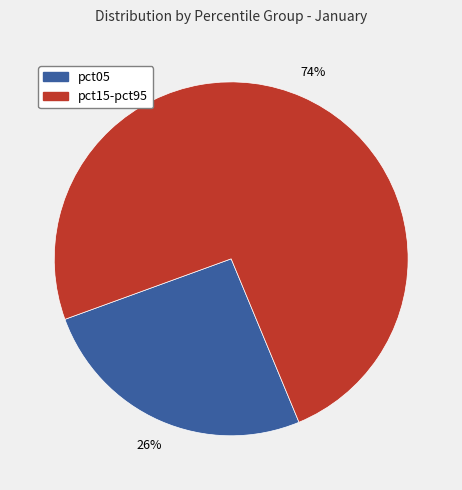

Is there any slice that represents more than half of the pie?

Yes